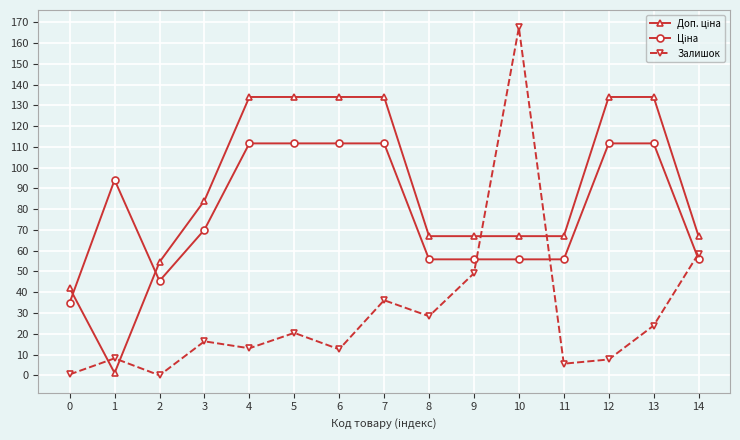

Which series has the widest spread of values?

Залишок